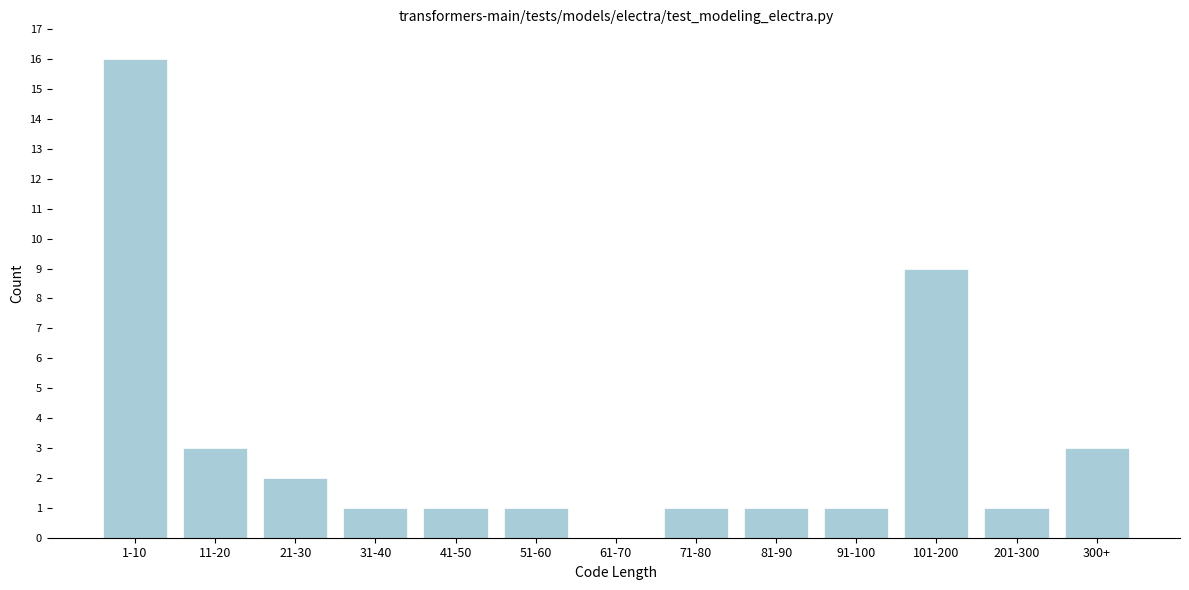

Reading left to right, transcribe all the data shown in this chart.

1-10=16	11-20=3	21-30=2	31-40=1	41-50=1	51-60=1	61-70=0	71-80=1	81-90=1	91-100=1	101-200=9	201-300=1	300+=3